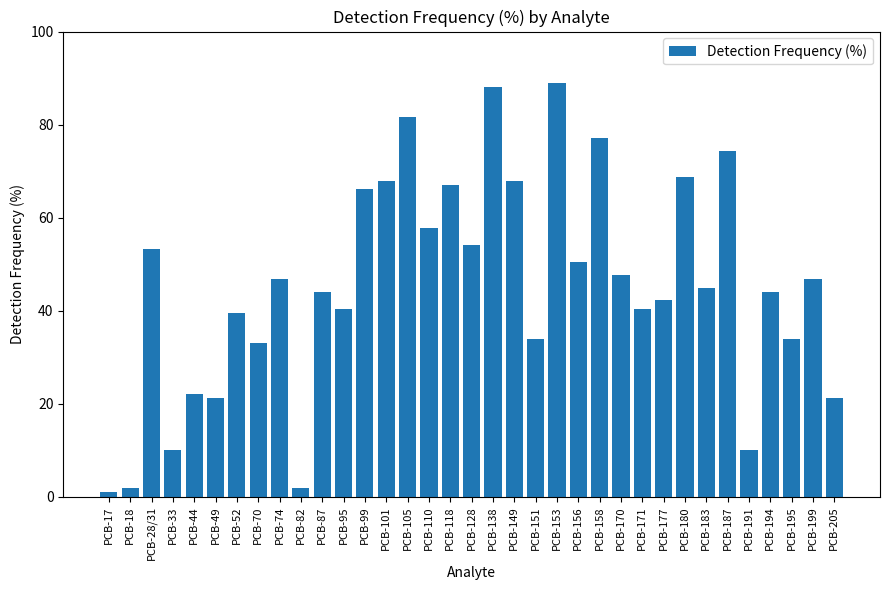

What is the change in value from PCB-99 to PCB-199?

-19.3